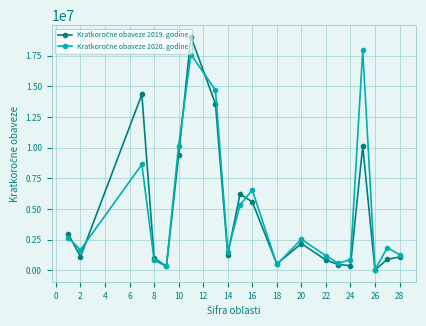

At how many categories does at least one series exceed 11890521?

4